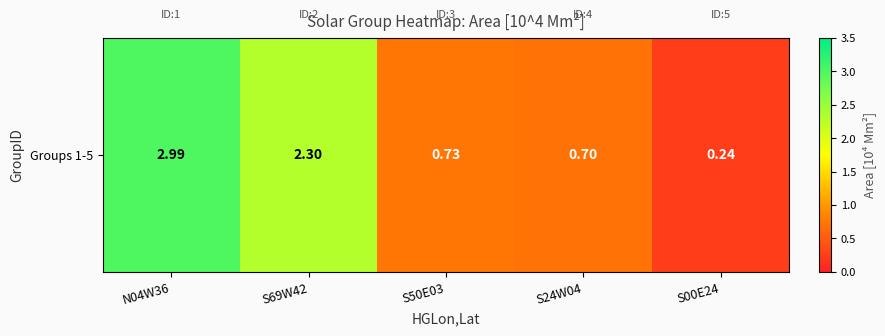

What is the average value?

1.4